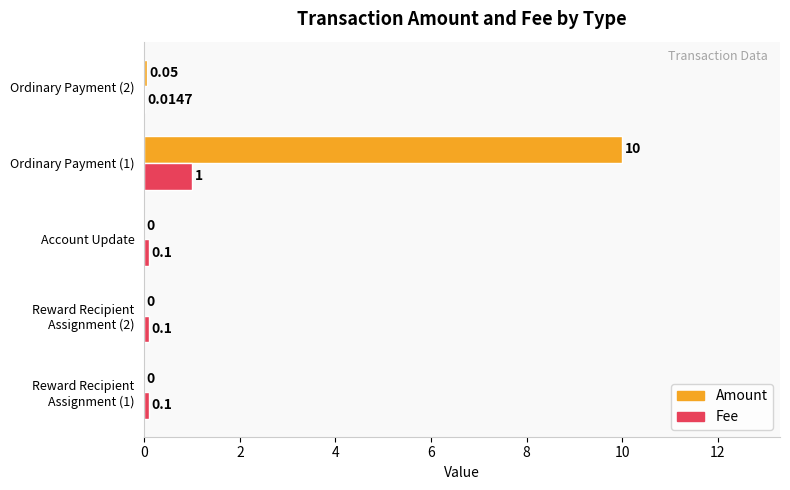

Which series has the largest total across all categories?

Amount